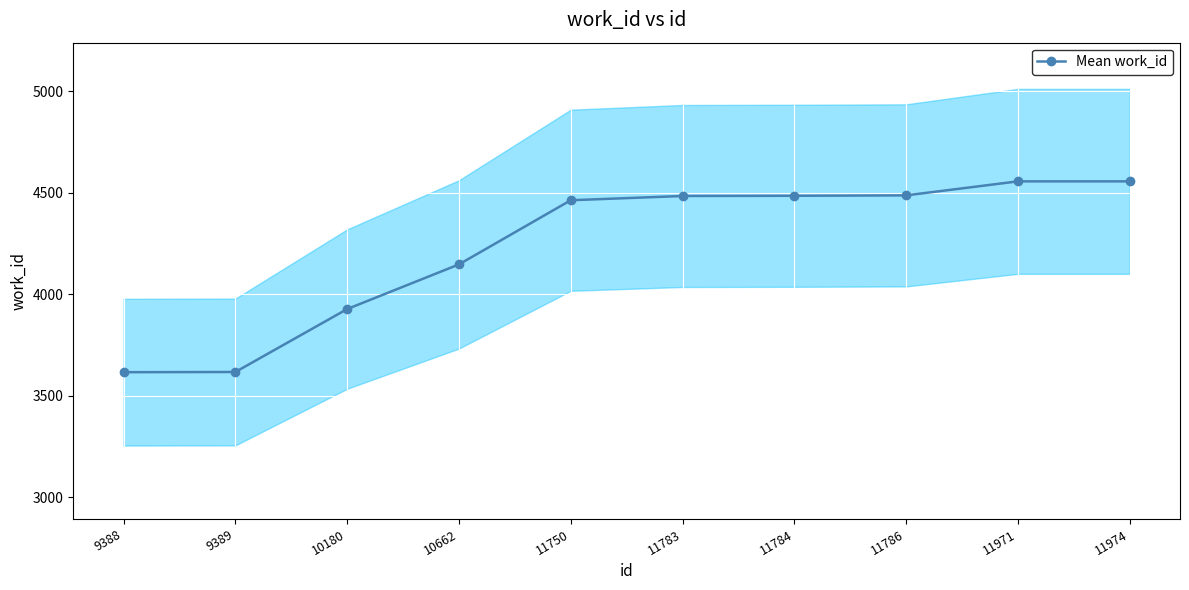

What is the value of the 8th point from the left?

4486